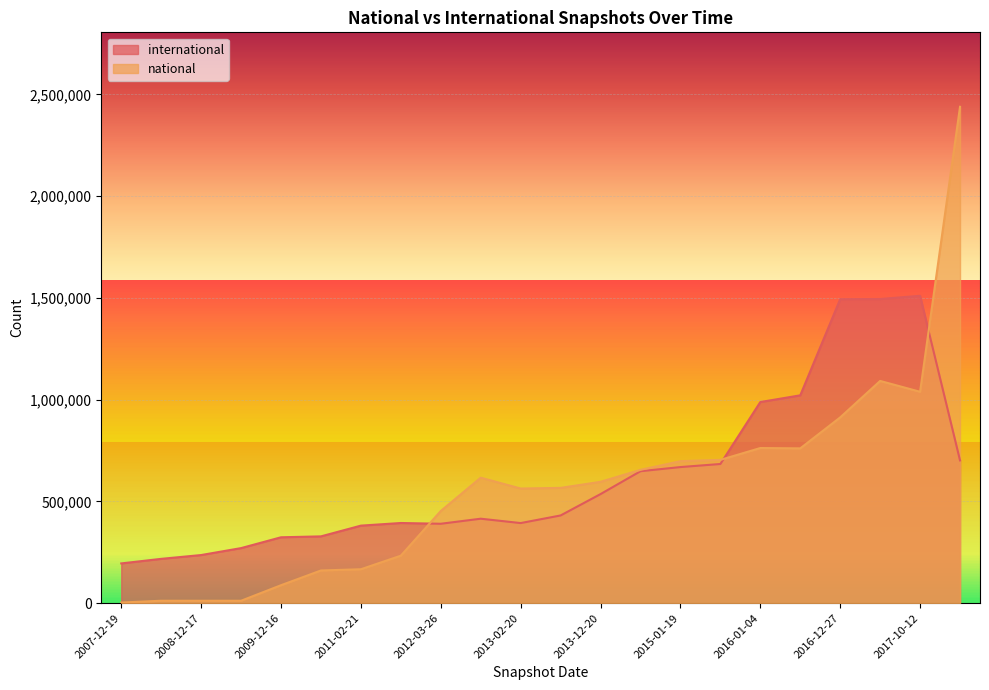

Reading right to left, list all the values displayed in this chart.

international: 701528	1510411	1494740	1493789	1021333	988414	683925	668817	648463	536082	431054	393622	415063	390207	393968	381013	328276	323776	270581	236480	217760	195324
national: 2439241	1038827	1092050	912902	760711	762397	704154	697858	655176	596378	566565	563392	616678	452966	233408	166717	160677	88252	11908	11908	11908	3148